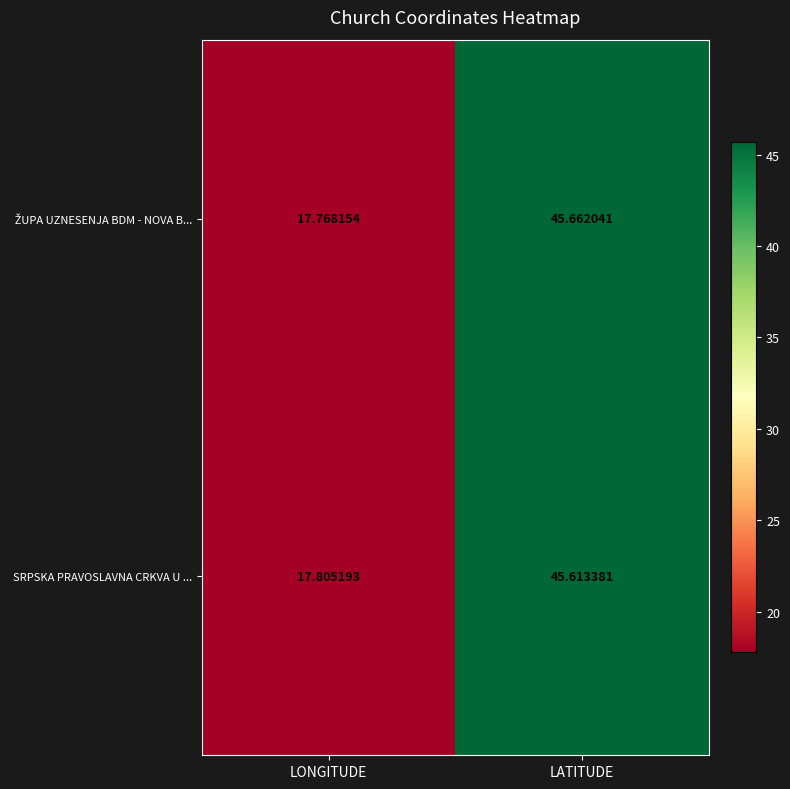

At which label does SRPSKA PRAVOSLAVNA CRKVA U ... first exceed 45?

LATITUDE